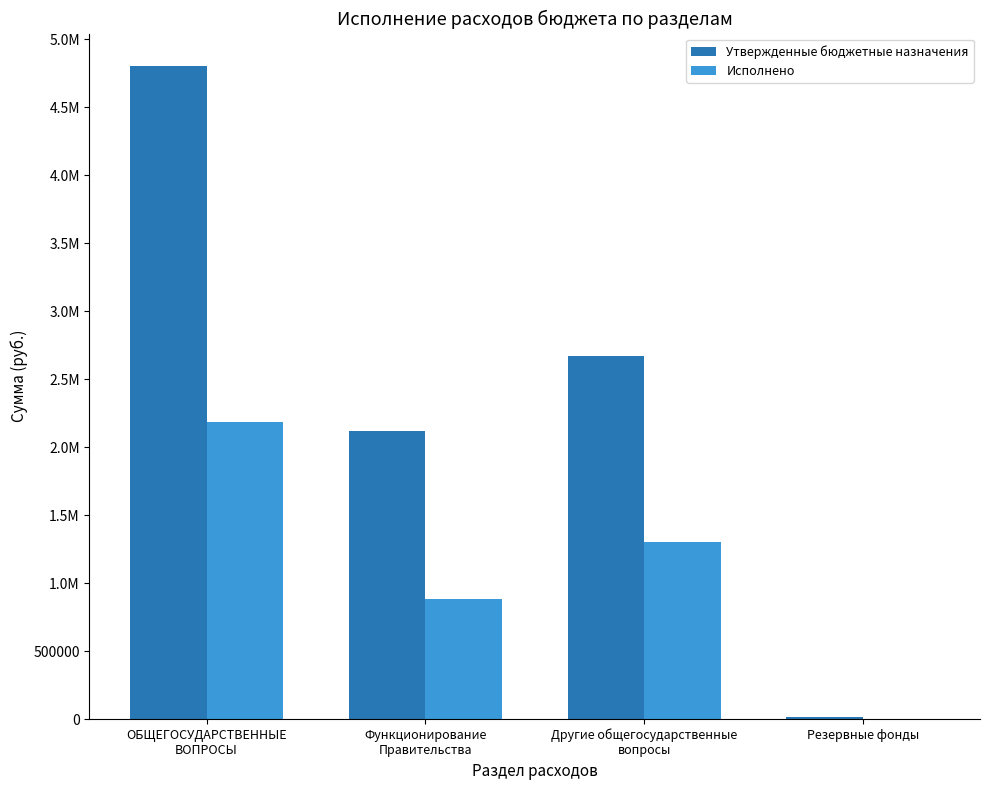

What is the total value across all series at Функционирование
Правительства?

3004972.2